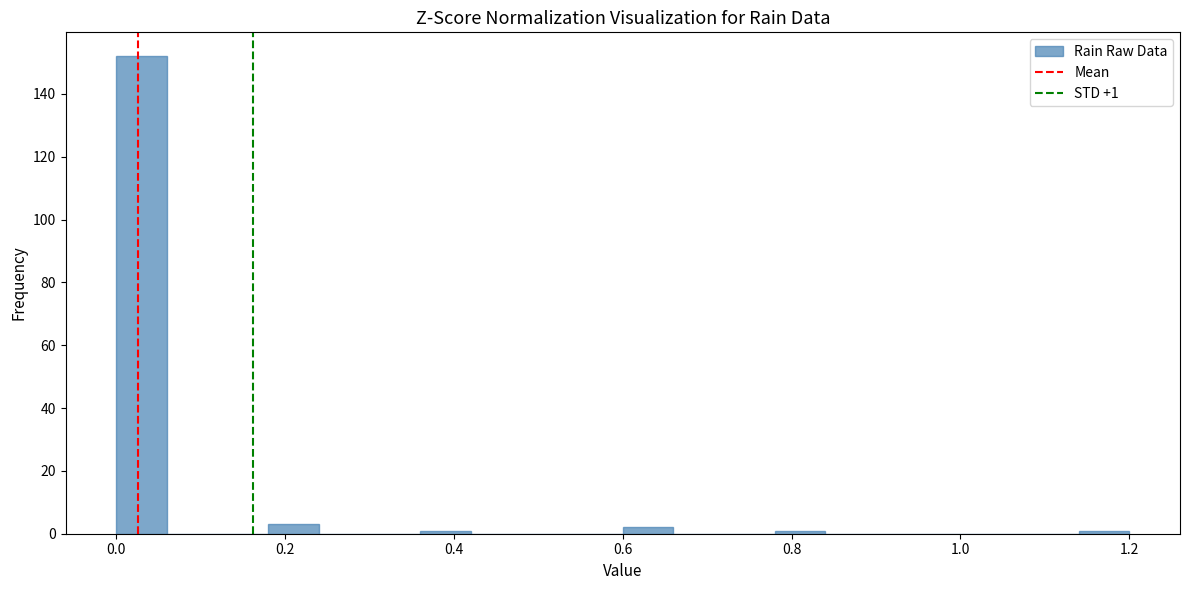

Around what value on the x-axis is the tallest bar? Give the approximate position of its centre, as read against the axis.

0.04